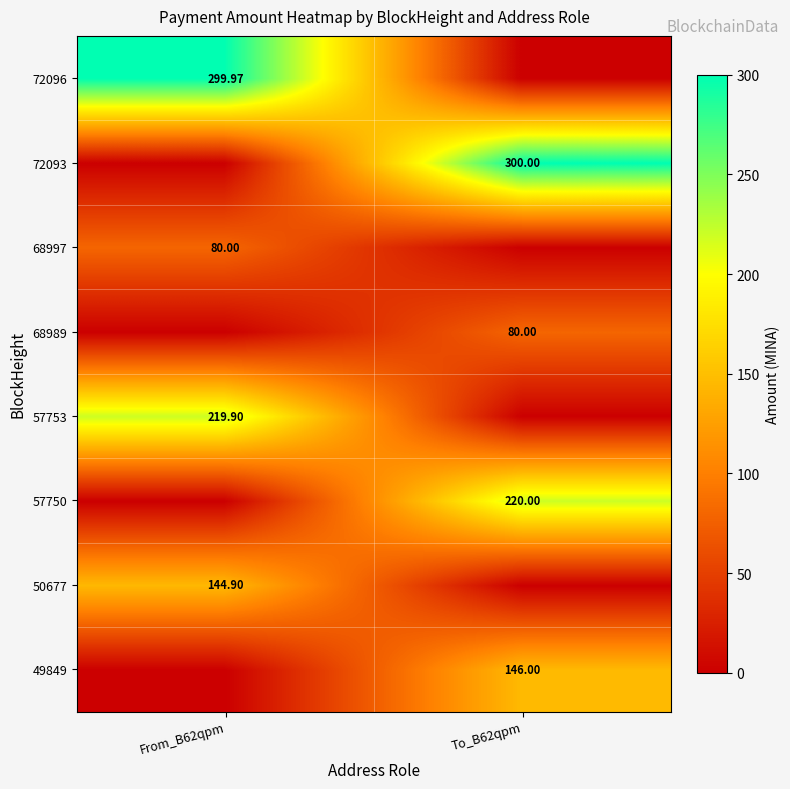

What is the total value across all series at To_B62qpm?

746.0